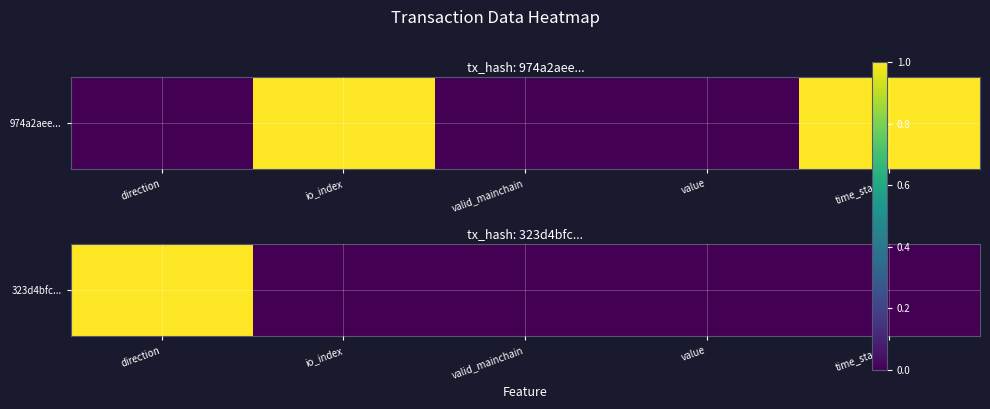

List the labels in order of value, largest first.

direction, io_index, valid_mainchain, value, time_stamp